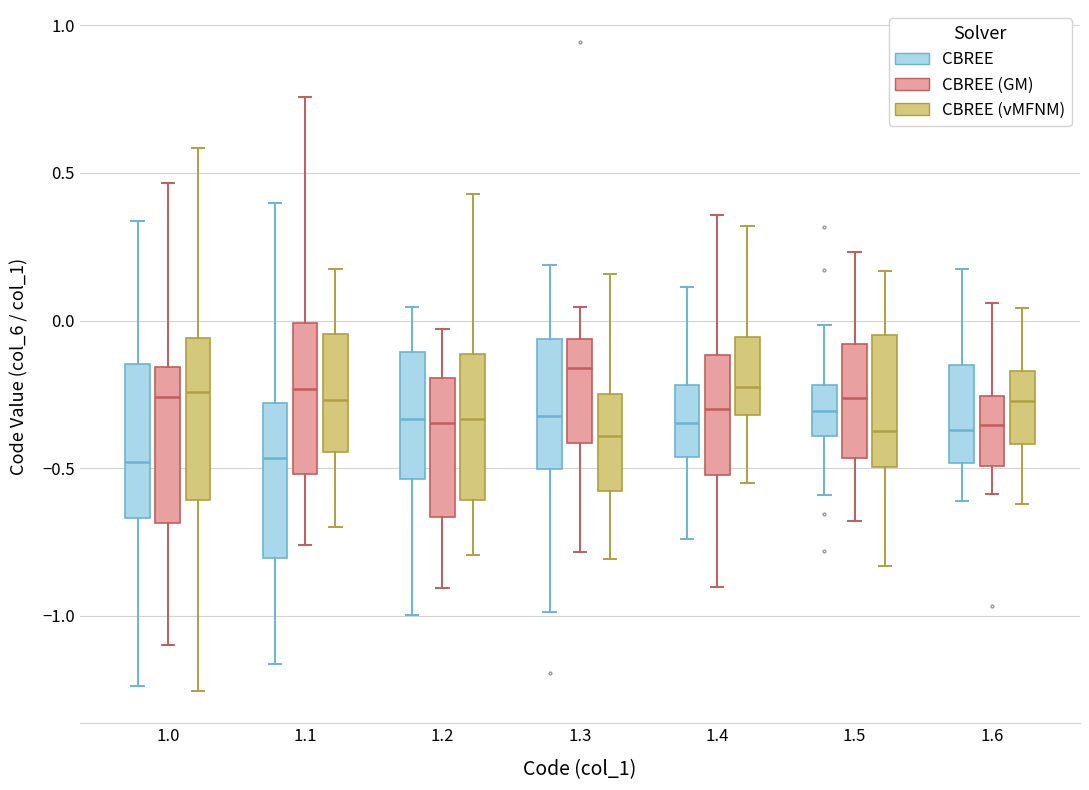

Where does the upper whisker of the box for 1.0 (CBREE (GM)) end on the y-axis? The values are not printed on the chart, so give them approximately, as read against the axis.

0.45